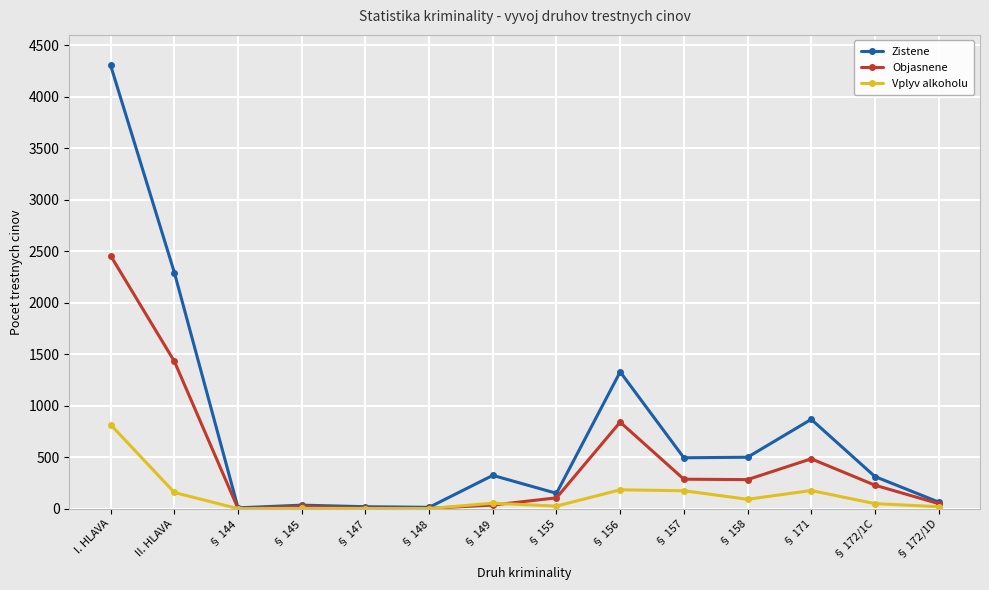

Where is Objasnene nearest to the value 1229?

II. HLAVA